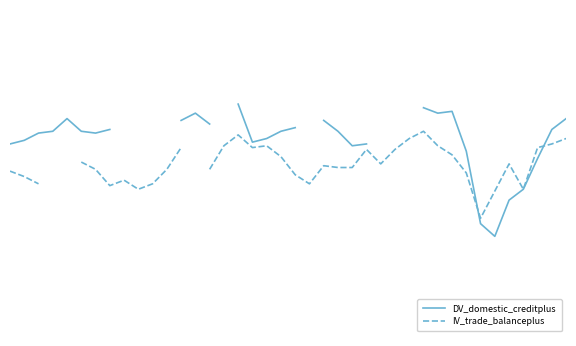

What is the value of the IV_trade_balanceplus point at the 33rd from the left?

-3.0